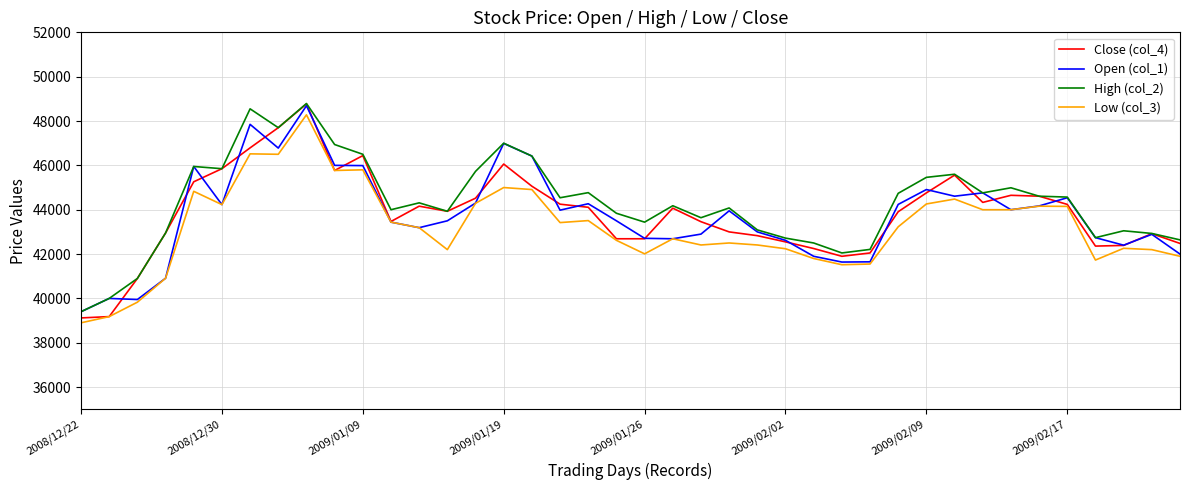

True or false: High (col_2) and Low (col_3) intersect in this chart.

False